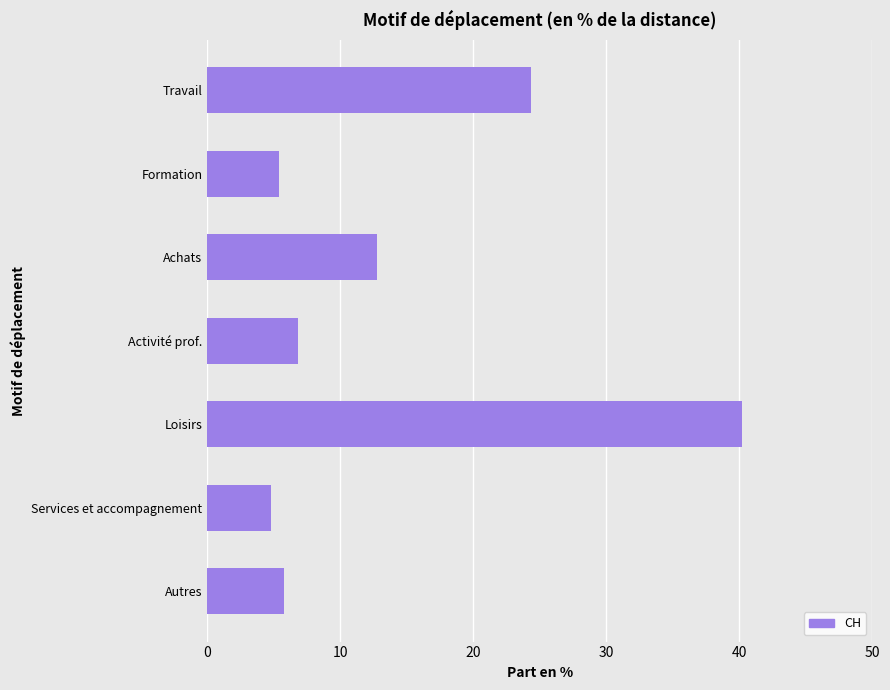

Reading bottom to top, what are all the values shown in this chart?

Autres=5.7	Services et accompagnement=4.8	Loisirs=40.2	Activité prof.=6.8	Achats=12.8	Formation=5.4	Travail=24.3